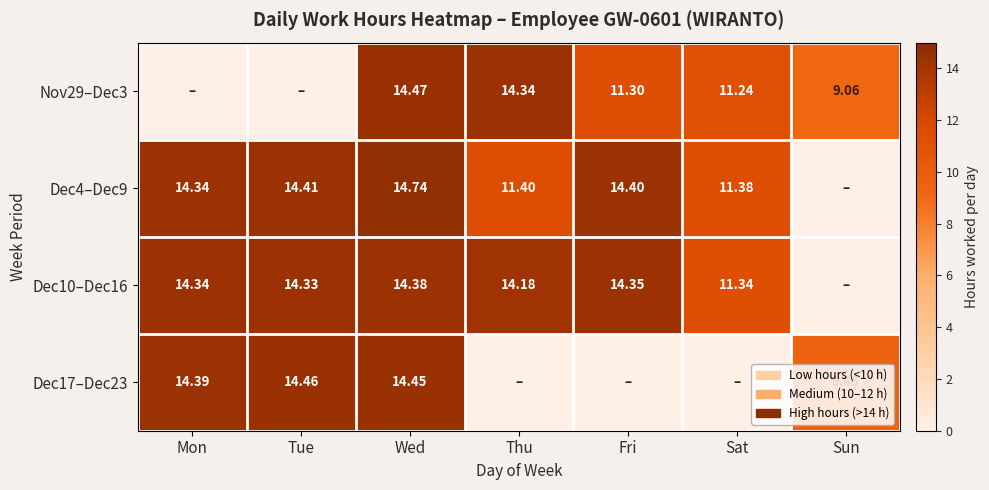

Where does the Dec4–Dec9 series first go above 14?

Mon